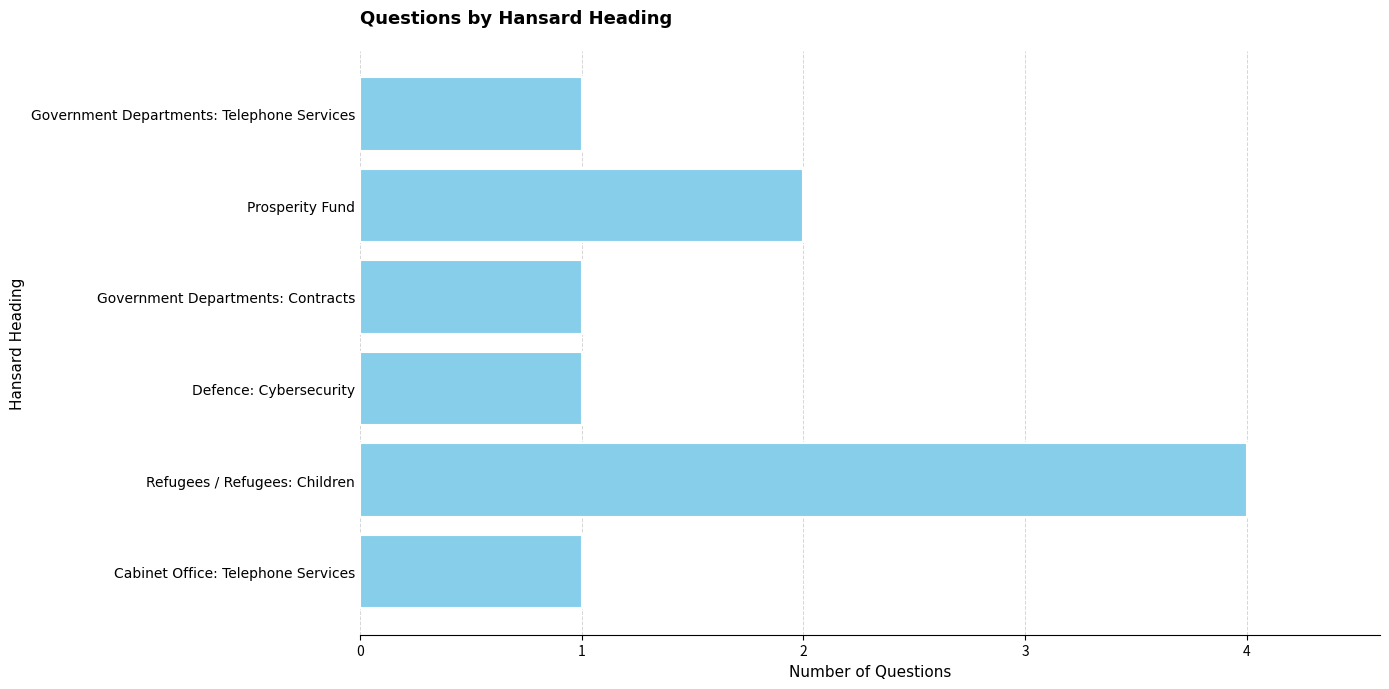

At which label is the value closest to 2?

Prosperity Fund